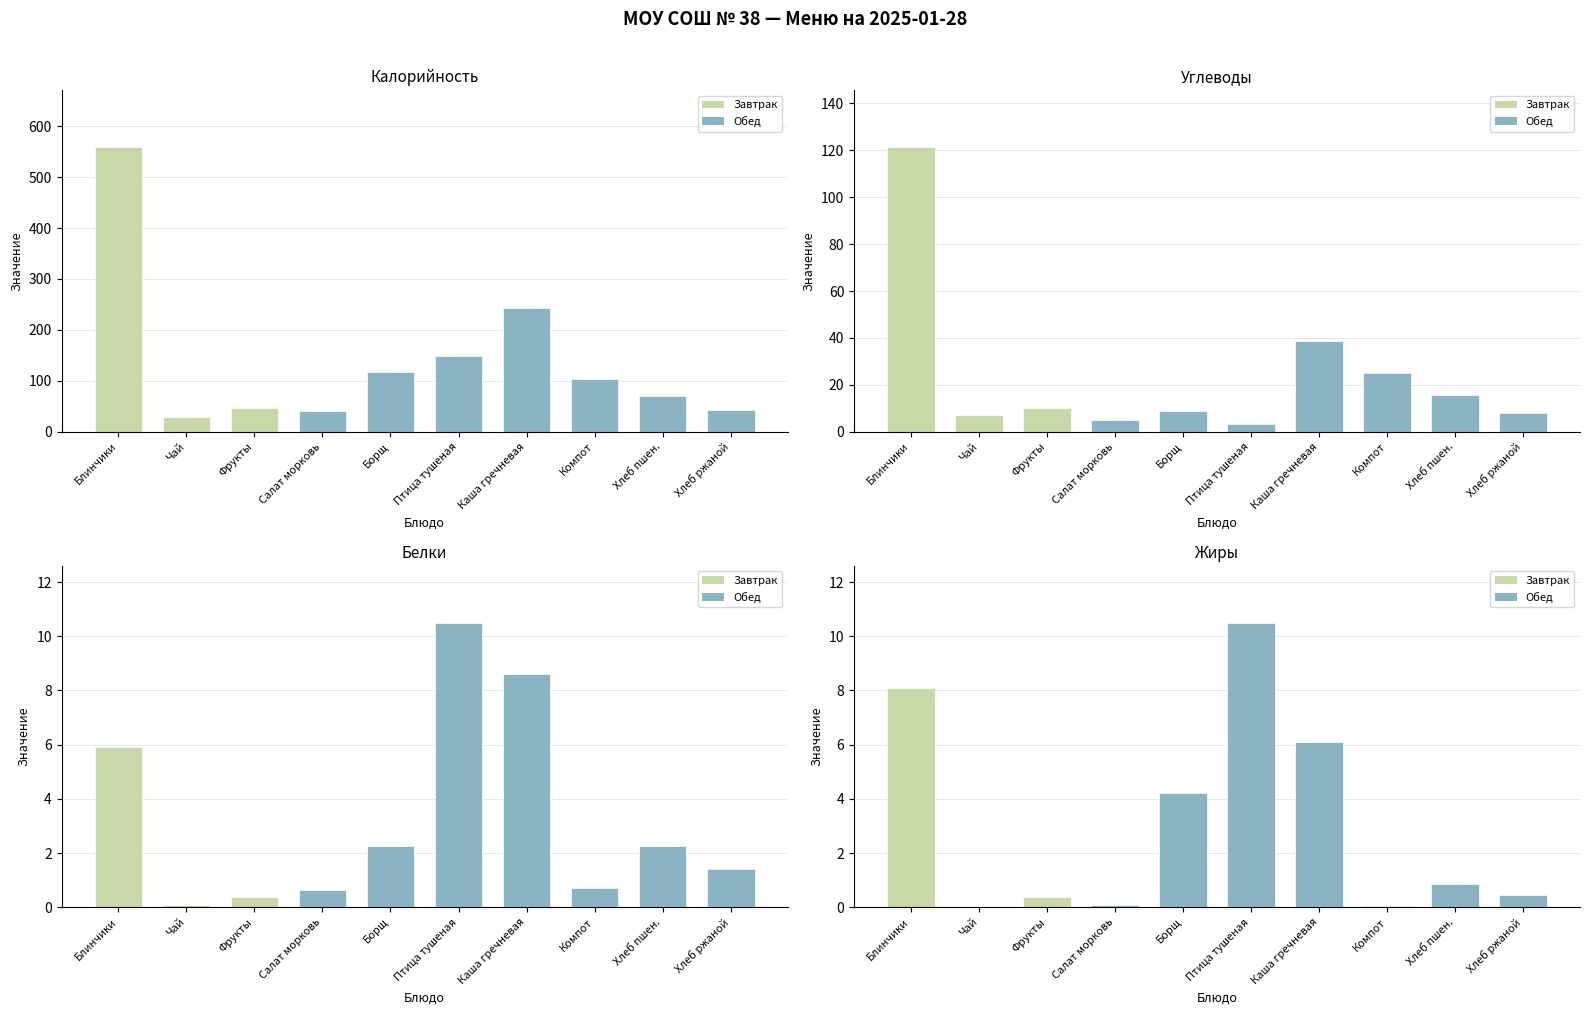

Which series has the widest spread of values?

Калорийность